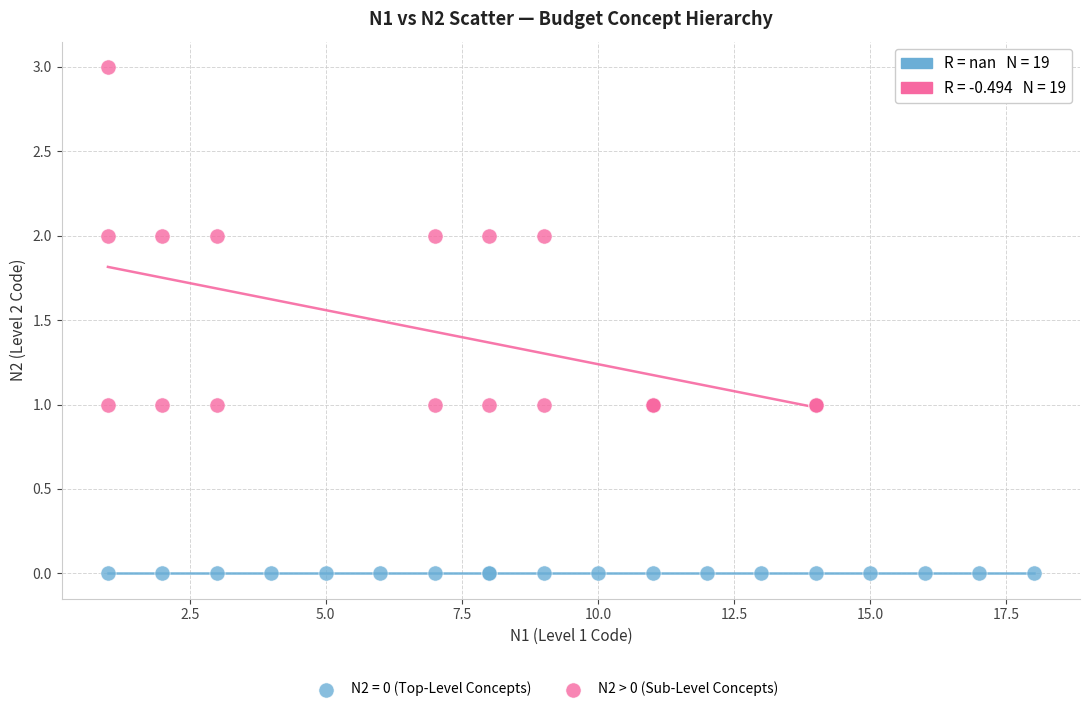

Which series contains the lowest Y value?

N2 = 0 (Top-Level Concepts)